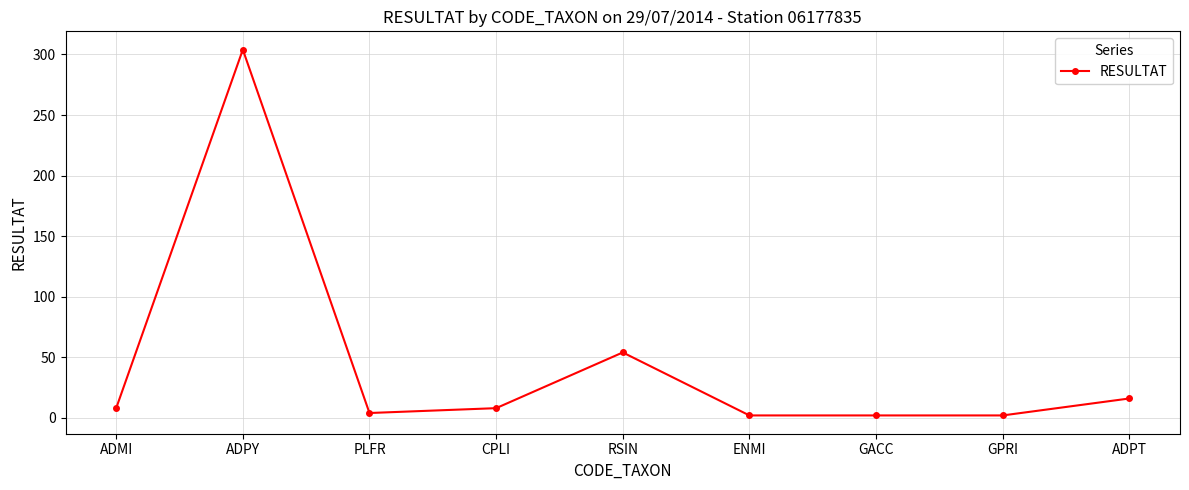

What is the label of the 5th point from the right?

RSIN